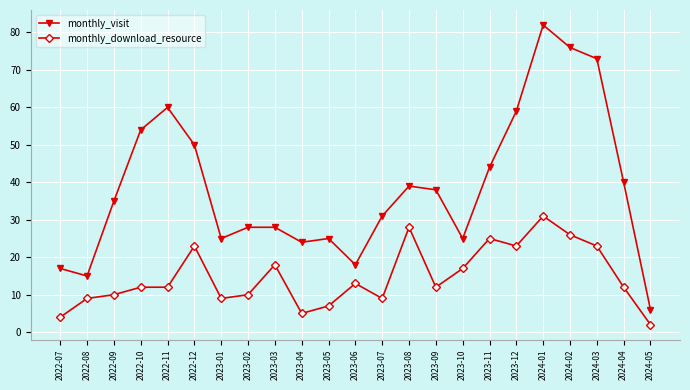

Reading right to left, what are all the values shown in this chart?

monthly_visit: 2024-05=6	2024-04=40	2024-03=73	2024-02=76	2024-01=82	2023-12=59	2023-11=44	2023-10=25	2023-09=38	2023-08=39	2023-07=31	2023-06=18	2023-05=25	2023-04=24	2023-03=28	2023-02=28	2023-01=25	2022-12=50	2022-11=60	2022-10=54	2022-09=35	2022-08=15	2022-07=17
monthly_download_resource: 2024-05=2	2024-04=12	2024-03=23	2024-02=26	2024-01=31	2023-12=23	2023-11=25	2023-10=17	2023-09=12	2023-08=28	2023-07=9	2023-06=13	2023-05=7	2023-04=5	2023-03=18	2023-02=10	2023-01=9	2022-12=23	2022-11=12	2022-10=12	2022-09=10	2022-08=9	2022-07=4